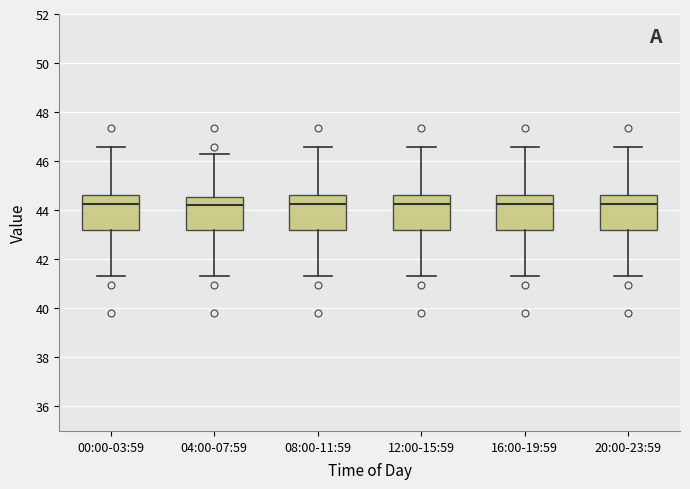

Where does the median line of the box for 12:00-15:59 sit on the y-axis? The values are not printed on the chart, so give them approximately, as read against the axis.

44.2